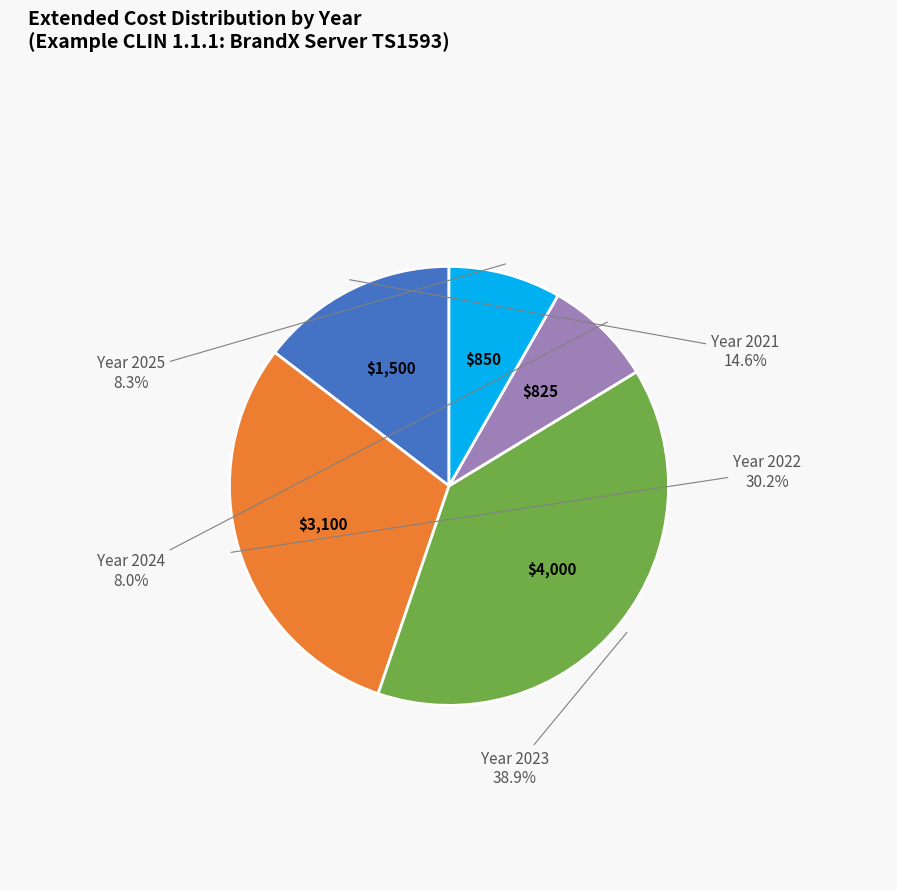

Is there any slice that represents more than half of the pie?

No